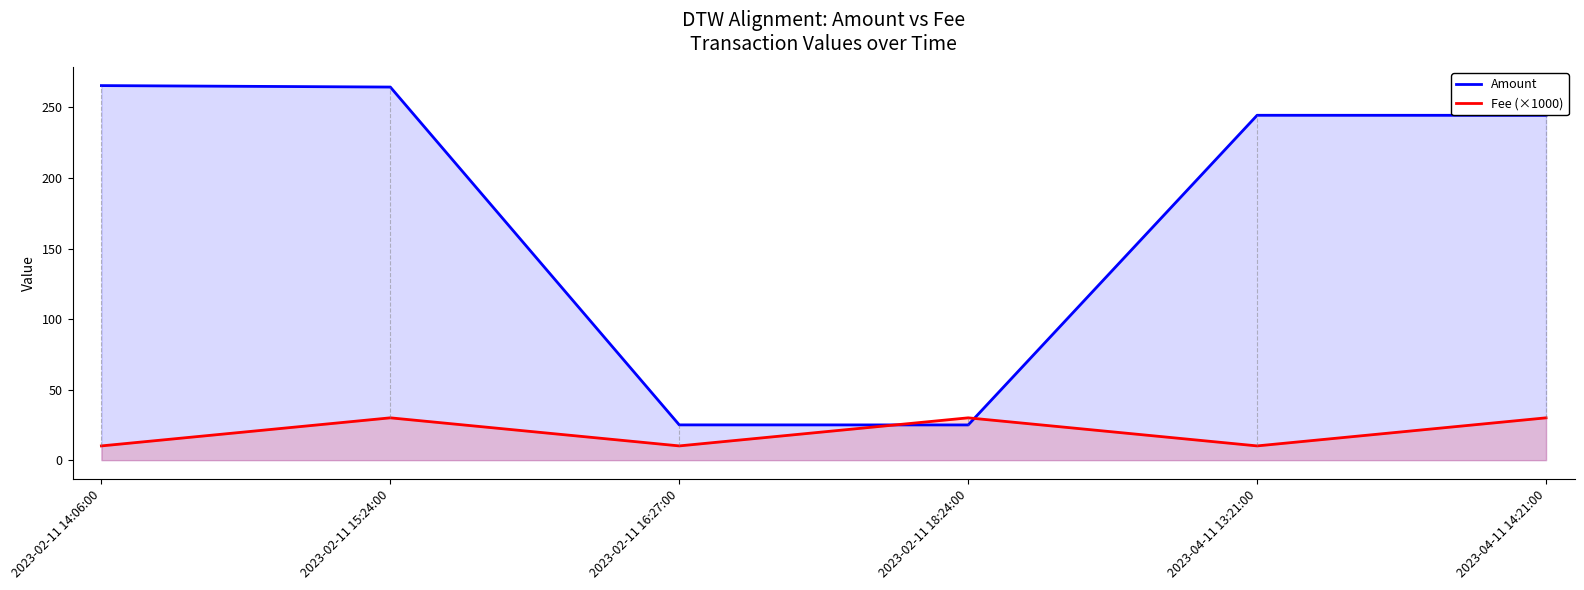

At 2023-04-11 13:21:00, list the series in order from smallest to largest.

Fee (×1000), Amount